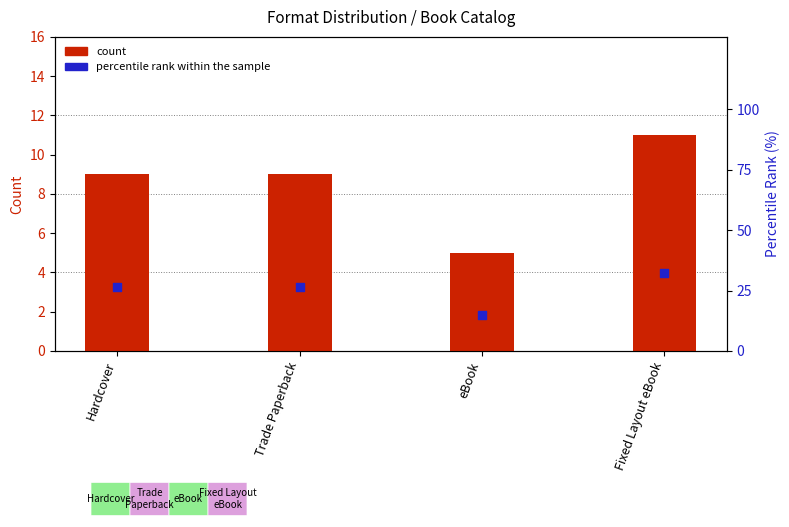

Which series contains the lowest Y value?

count